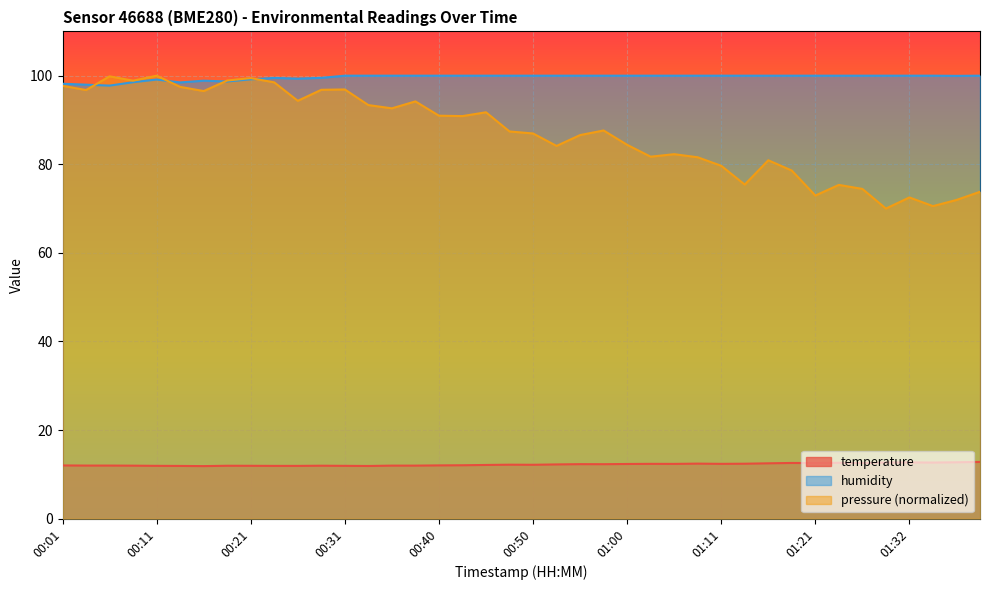

True or false: temperature and humidity intersect in this chart.

False